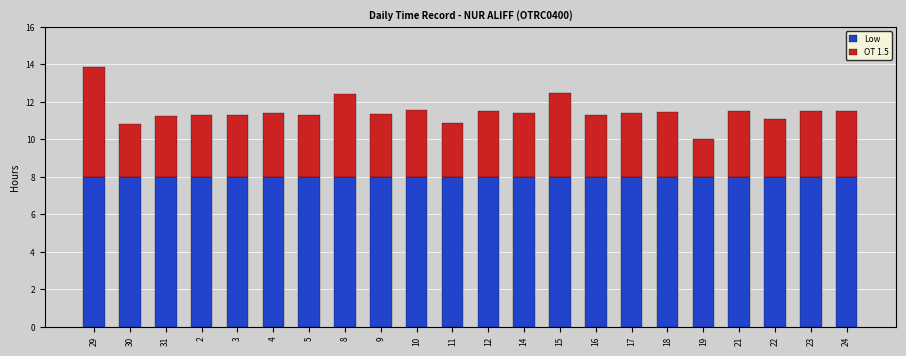

At which category is the sum across all series the highest?

29